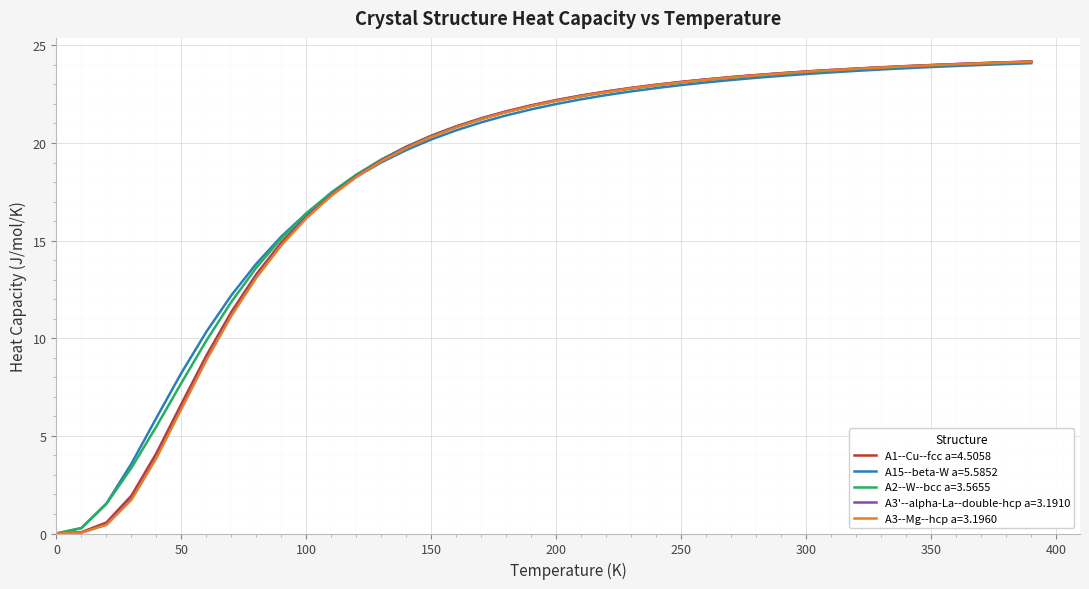

What is the maximum value for A15--beta-W a=5.5852?

24.1